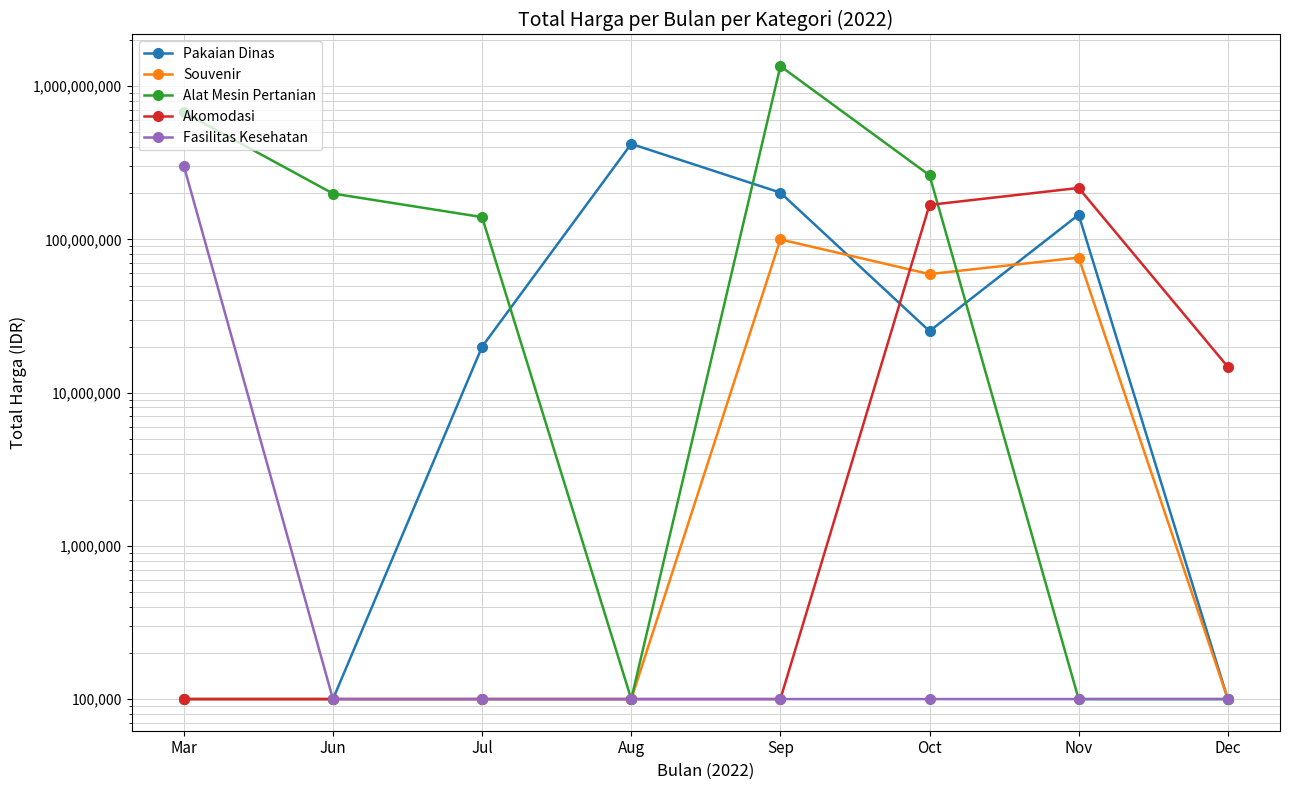

What is the average value of the Akomodasi series?

49996250